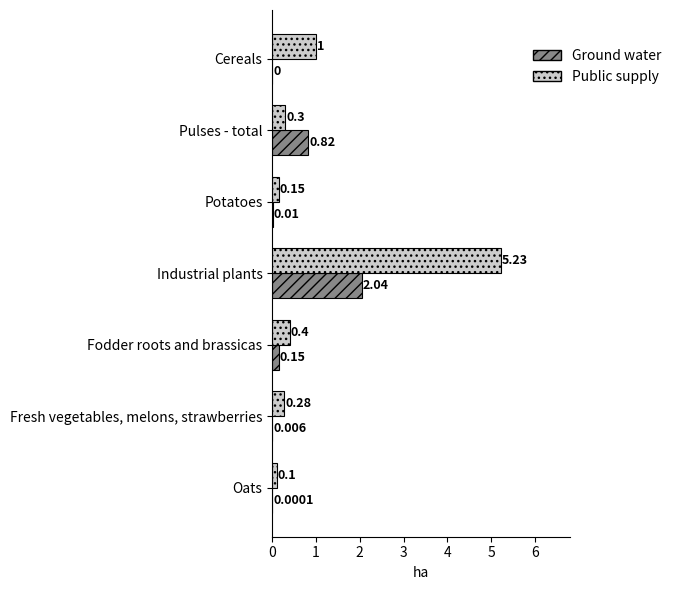

Is the value of Ground water at Fresh vegetables, melons, strawberries greater than the value of Public supply at Oats?

No